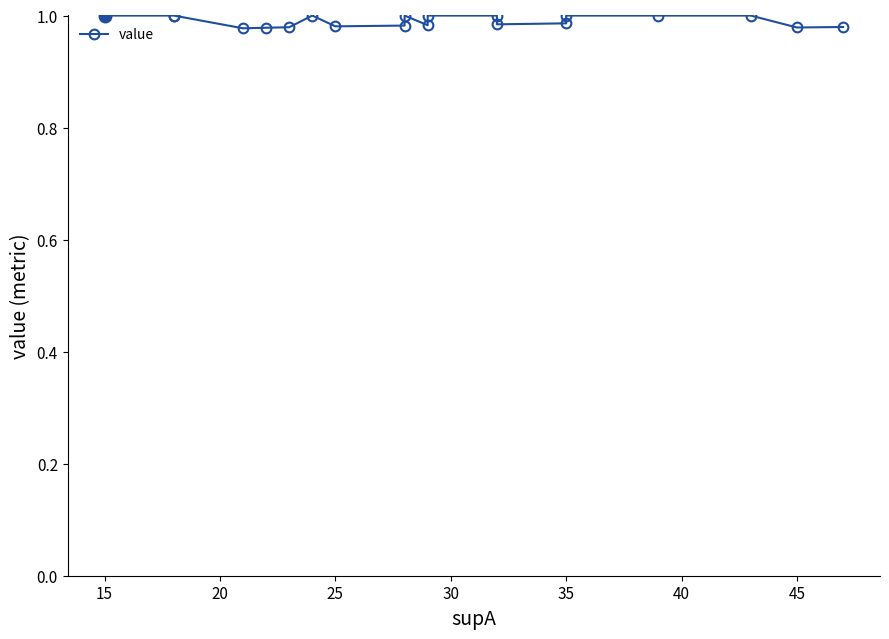

How many interior local valleys (lower than both neighbors) does the data have?

5